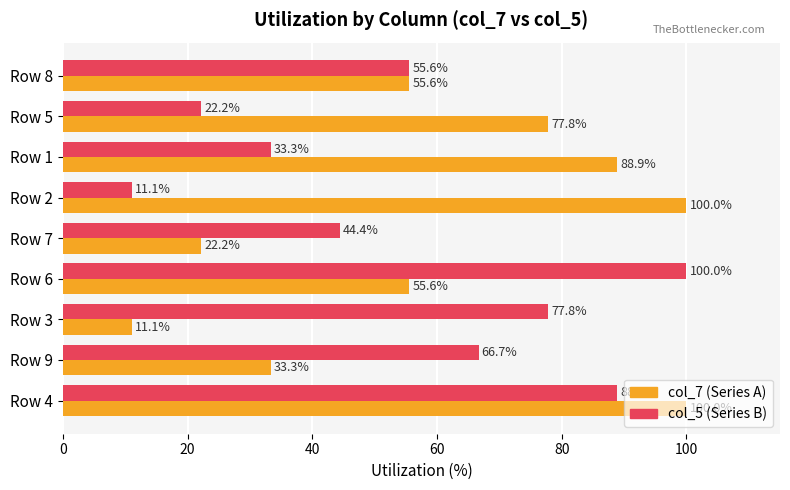

Which category has the lowest value in the col_5 (Series B) series?

Row 2